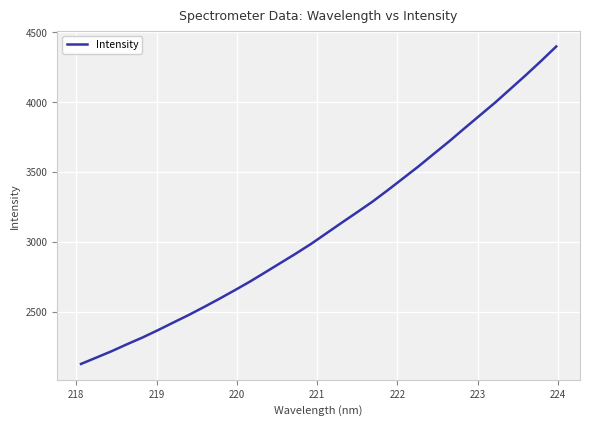

What is the difference between the maximum and minimum values?

2273.1